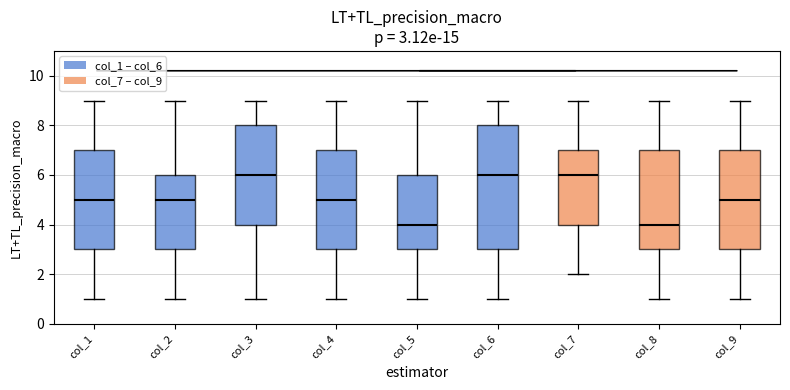

Comparing the boxes themselves (not the whiskers), which one is the tallest?

col_6